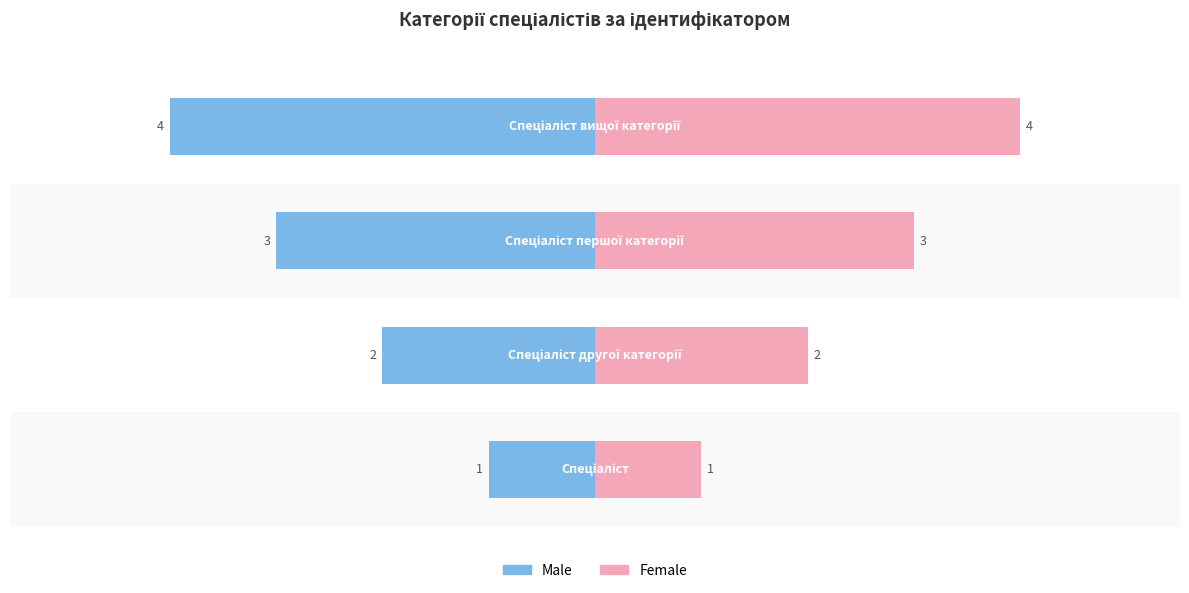

List the series in order of their peak value, lowest first.

Male, Female